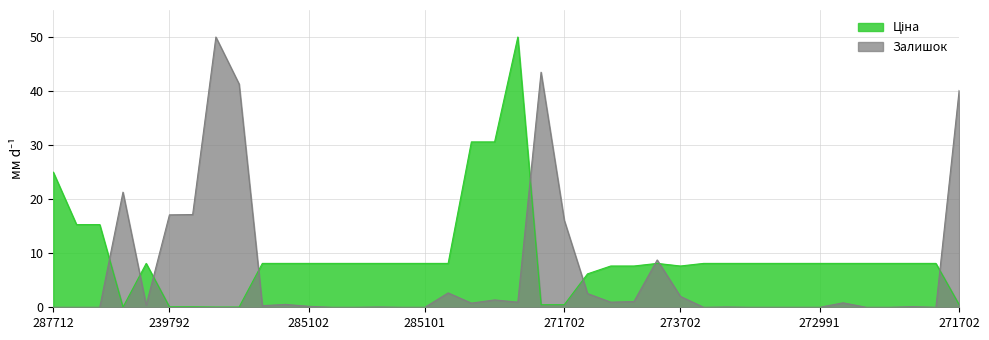

Where is Залишок nearest to the value 25?

283972211